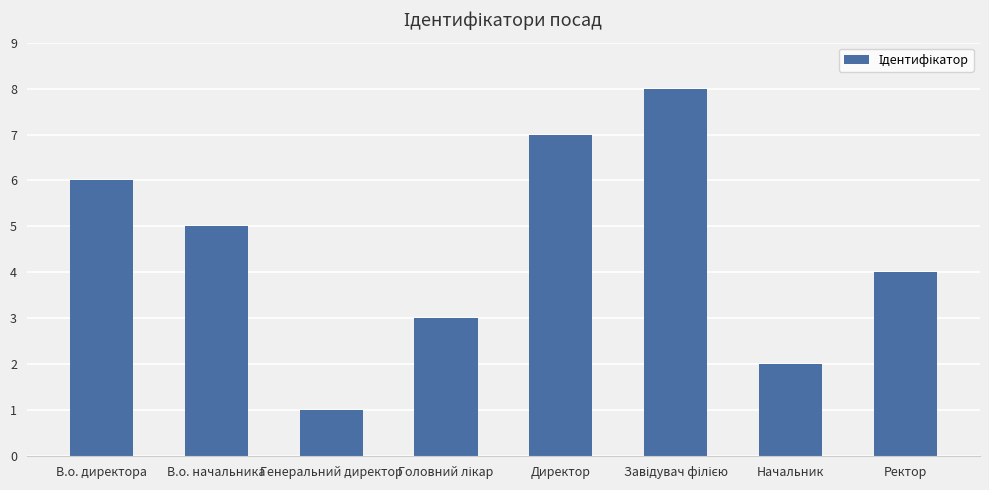

Does the chart contain any negative values?

No